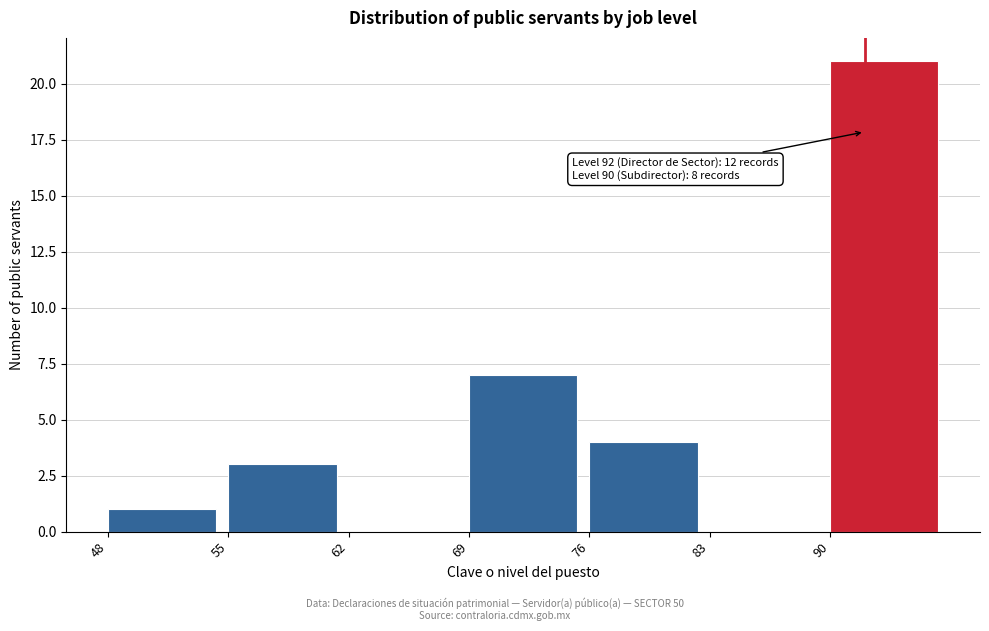

Which range on the x-axis has the tallest bar?

90 to 97